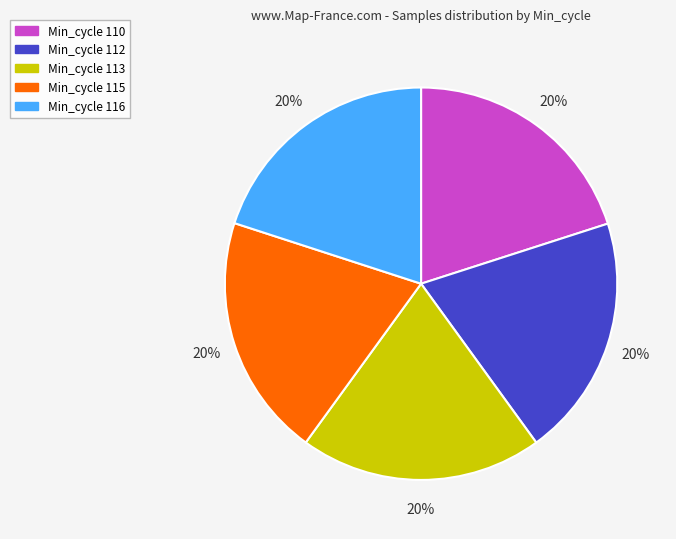

Does any single category account for the majority?

No